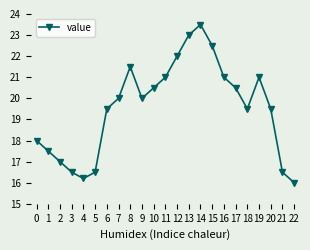

True or false: the data shows 8.5 at 19.

False